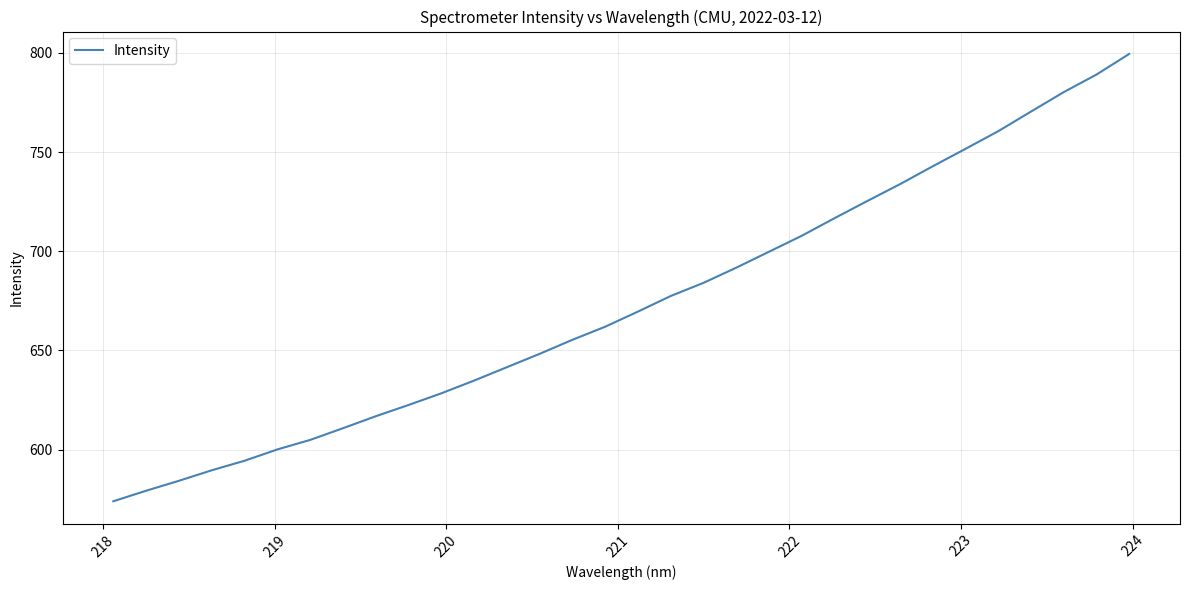

What is the difference between the second highest and second lowest values?

209.9